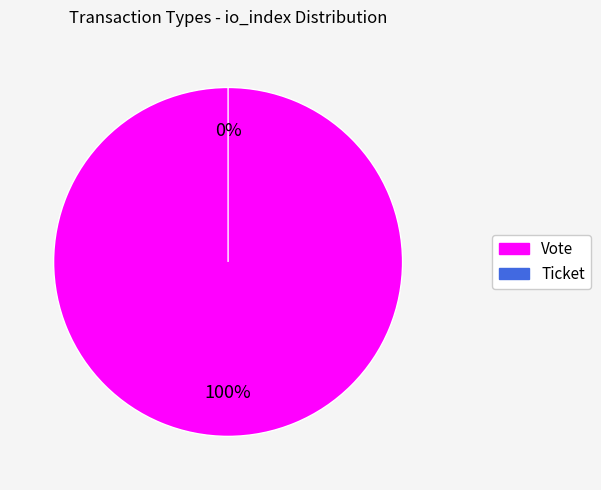

How many segments does this pie chart have?

2